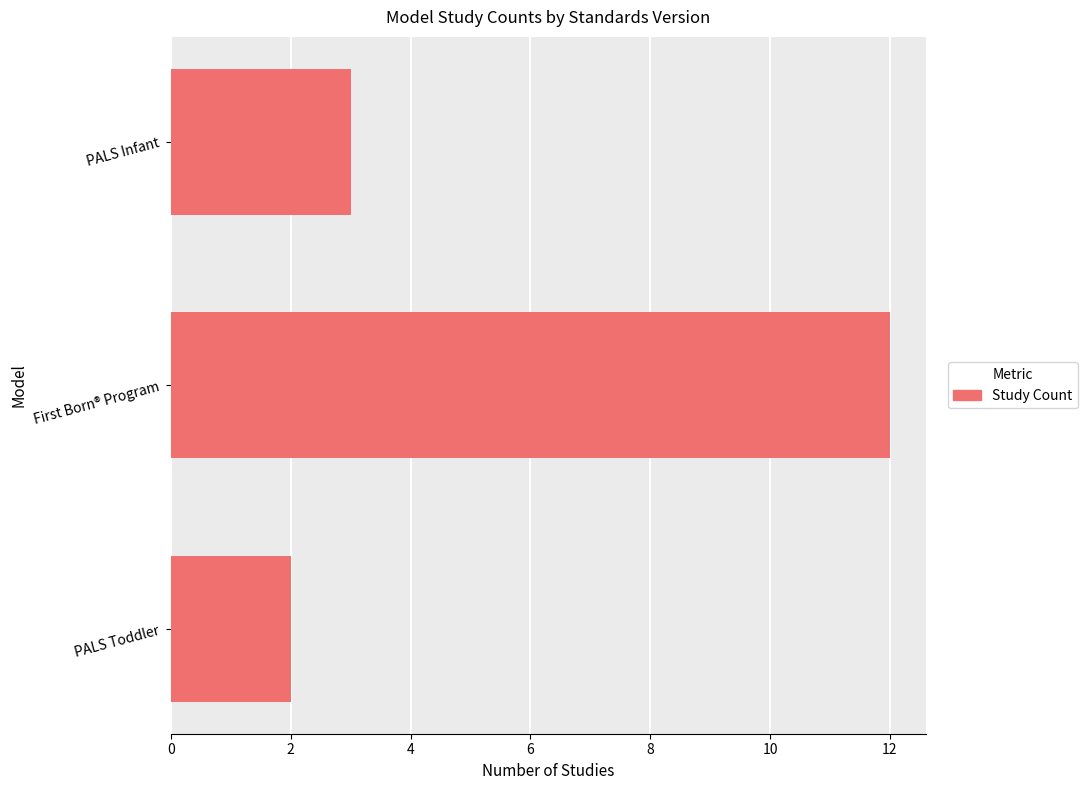

At which category does the chart reach its peak across all series?

First Born® Program